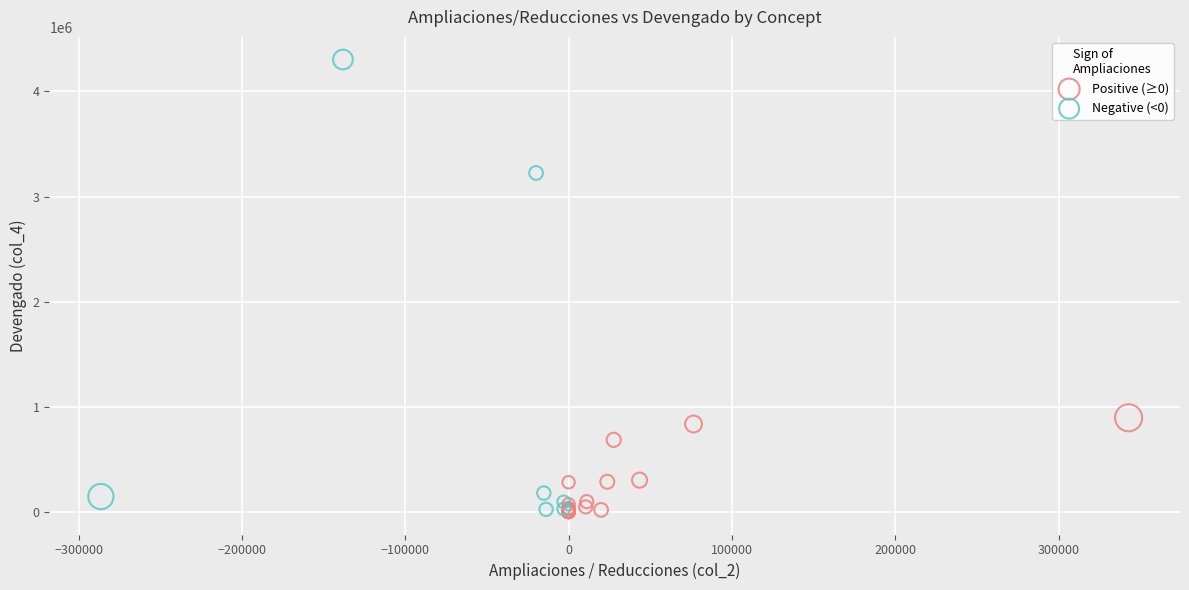

What are all the series names shown in the legend?

Positive (≥0), Negative (<0)